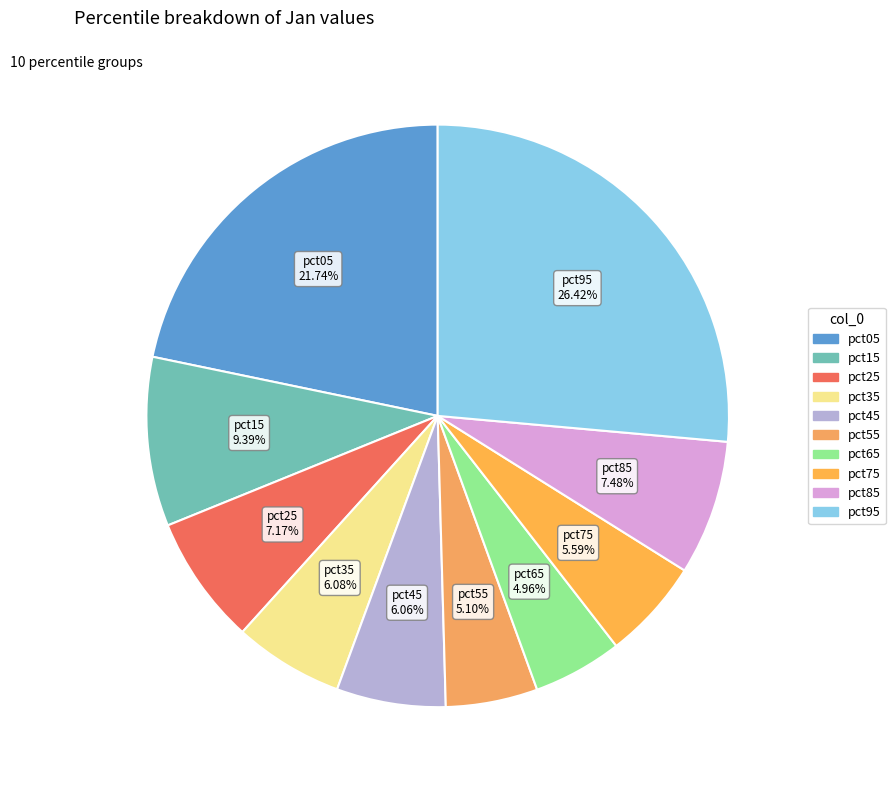

Is there a majority slice in this chart?

No